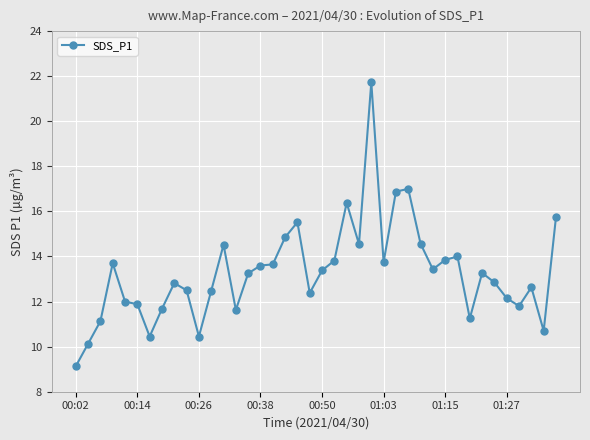

What is the difference between the maximum and minimum values?

12.6